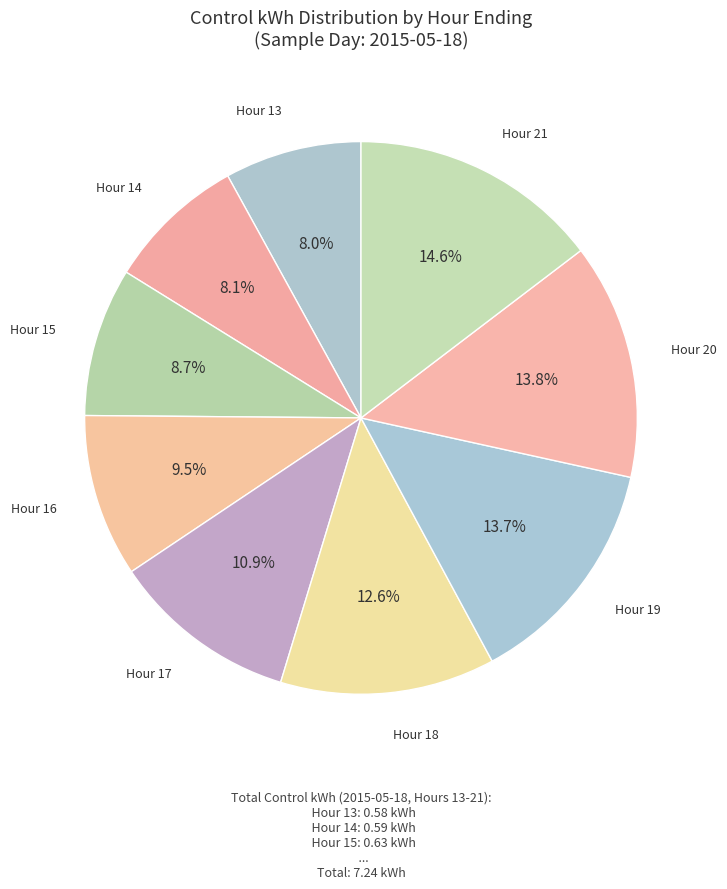

Which category has the biggest portion of the pie?

Hour 21